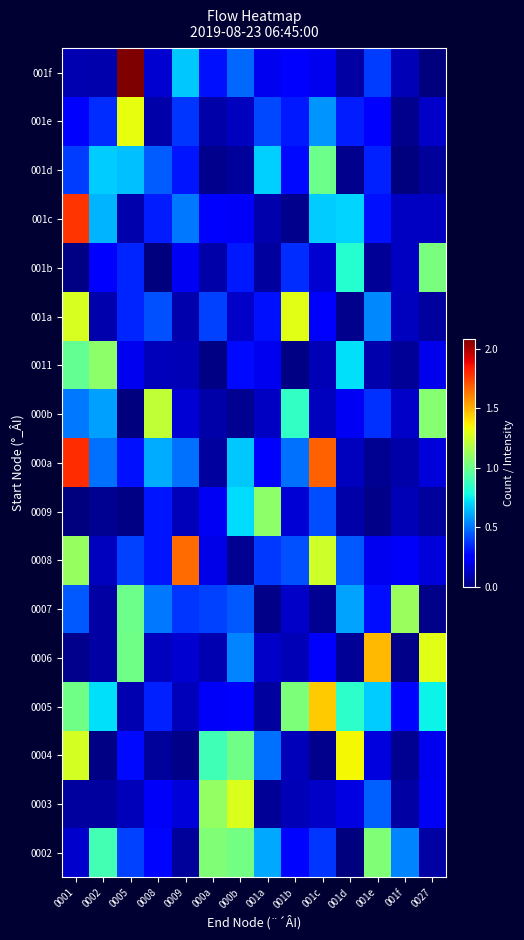

Between 0001 and 001f, which is larger?

001f